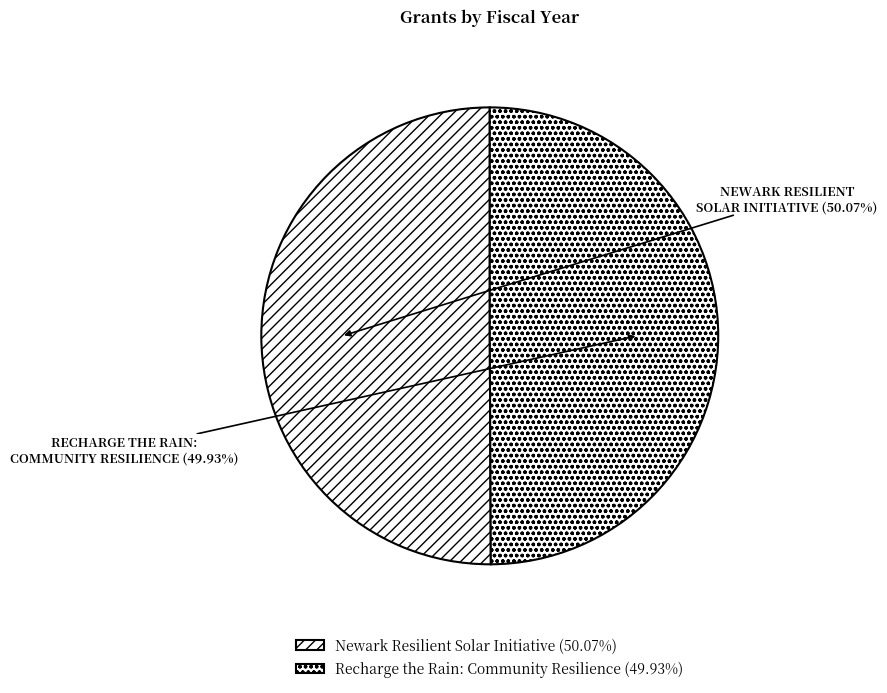

How many slices are in this pie chart?

2